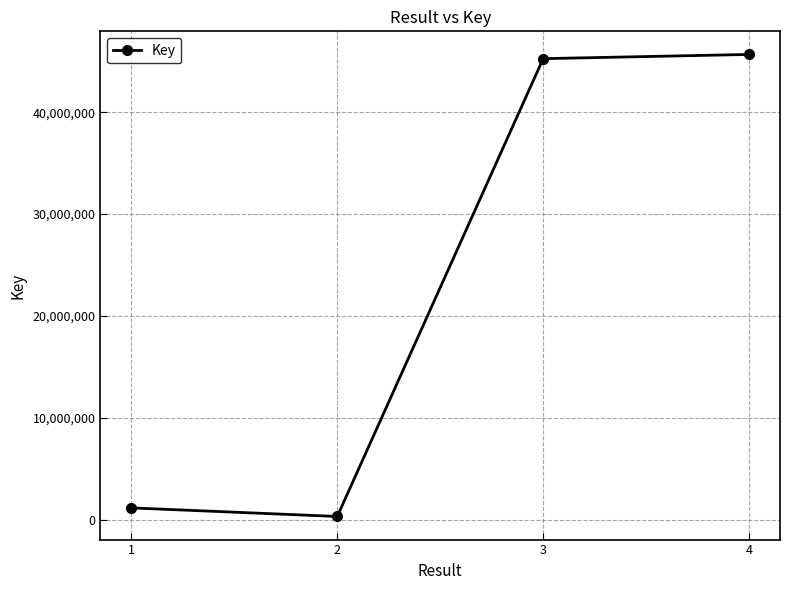

Where is the first local minimum?

2